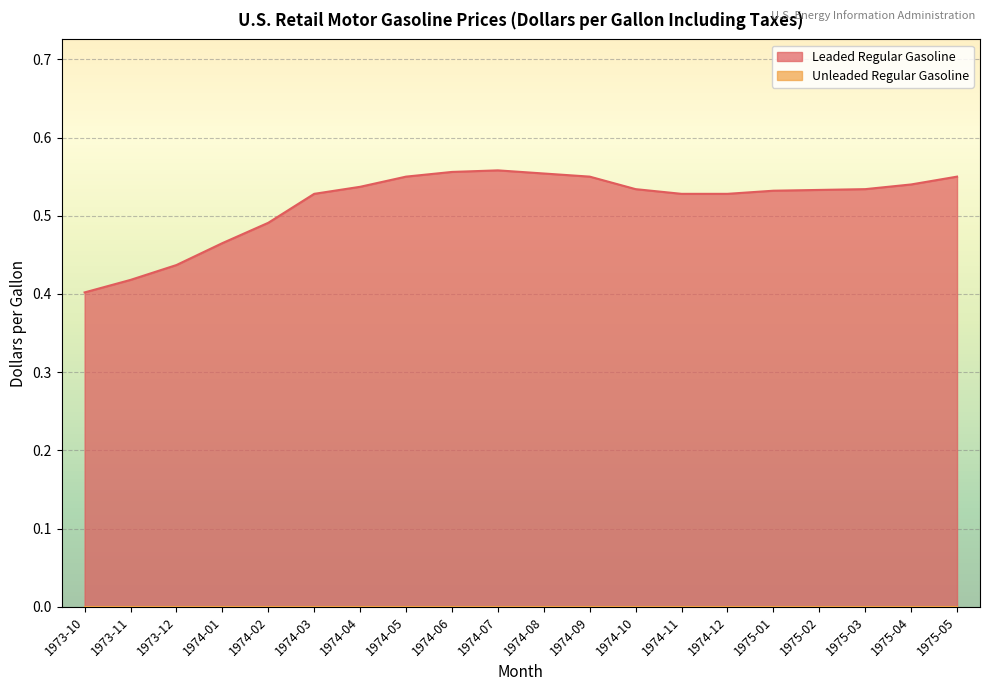

How many lines are shown in the chart?

2